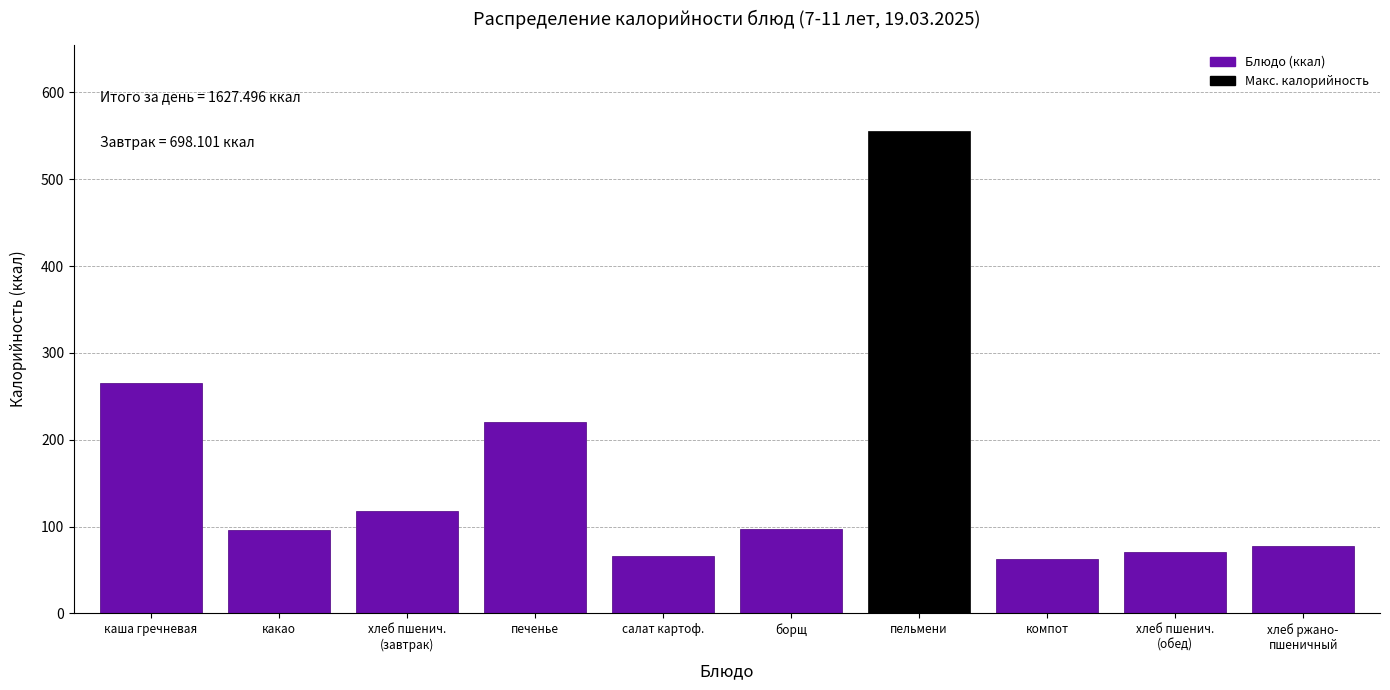

What is the label of the 6th bar from the left?

борщ